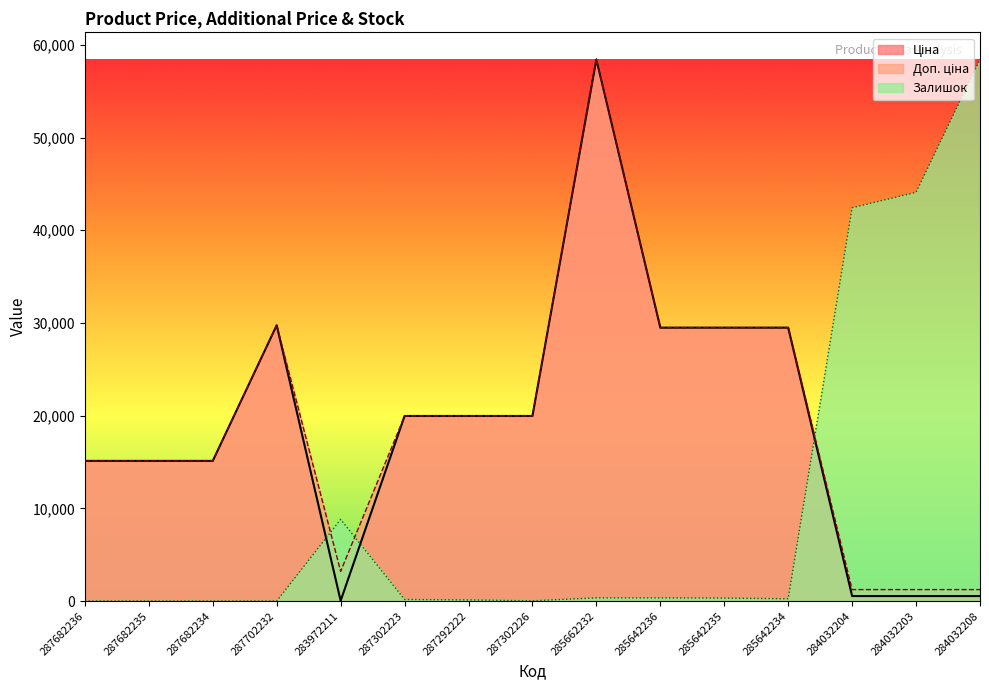

What is the difference between the Ціна values at 283972211 and 287682234?

15088.0